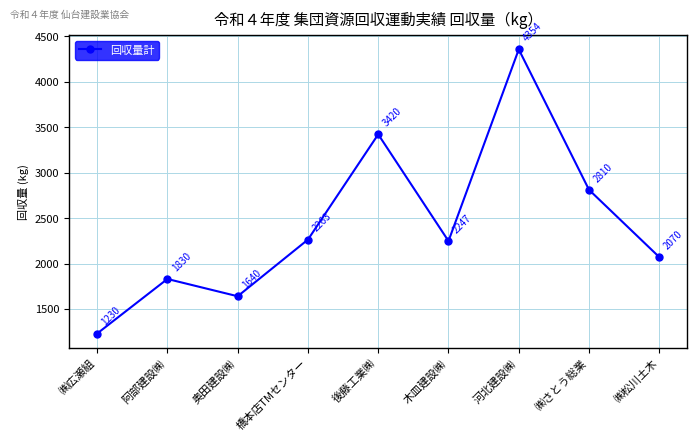

Is this an area chart (filled region under the line)?

No